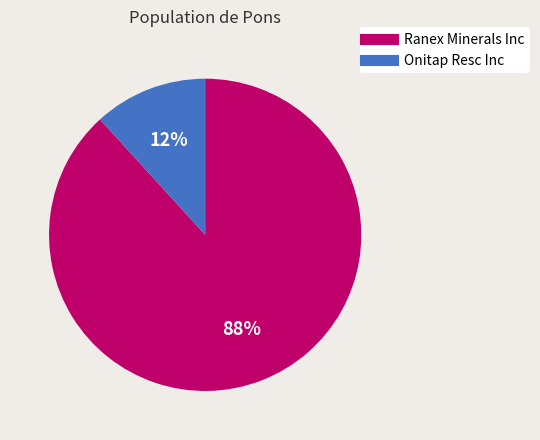

Is there any slice that represents more than half of the pie?

Yes